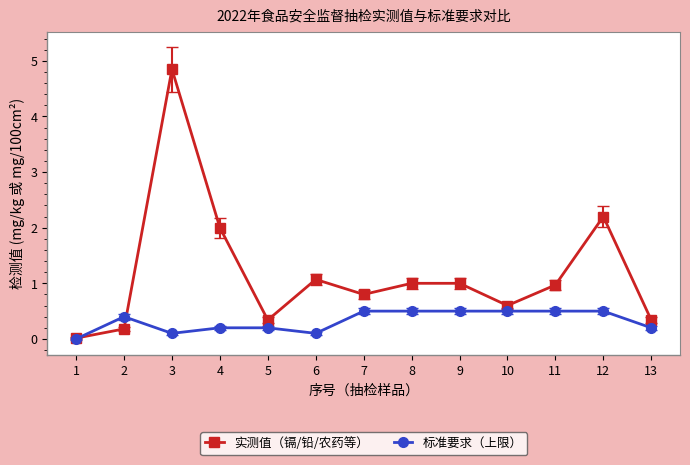

The value of 实测值（镉/铅/农药等） at 10 is 1.0. True or false?

False